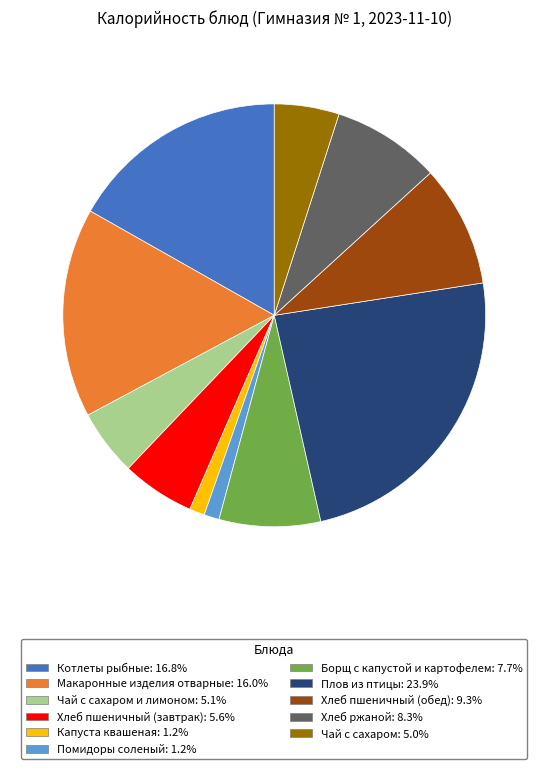

Does any single category account for the majority?

No